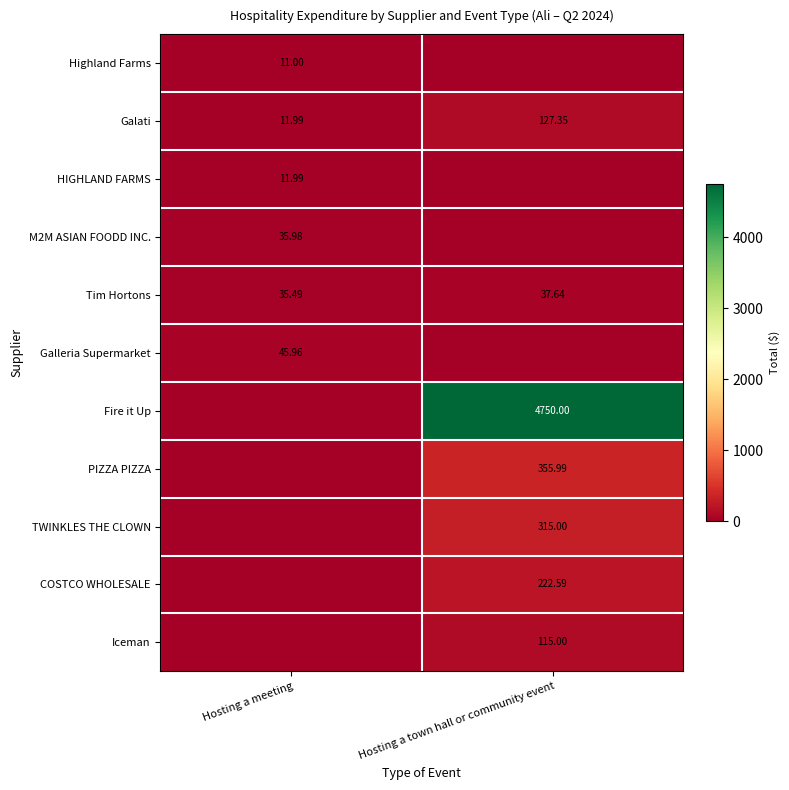

Which label corresponds to the largest value in the chart?

Hosting a town hall or community event